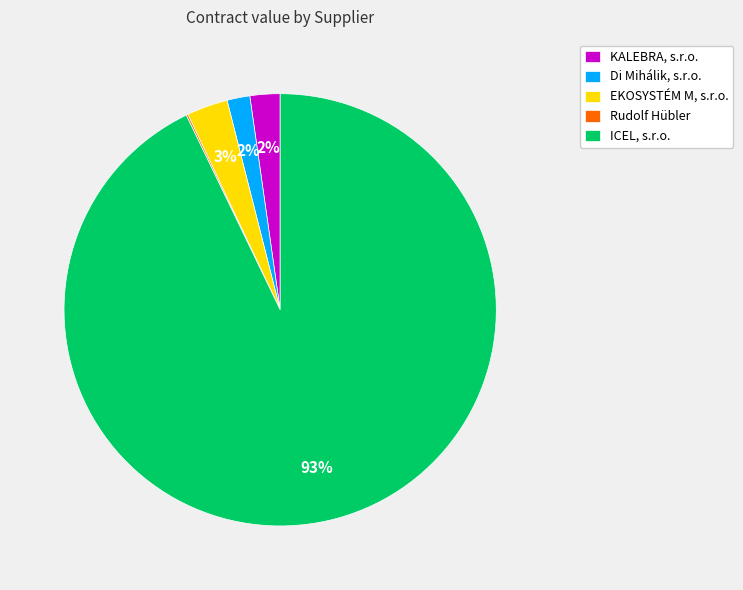

Is there a majority slice in this chart?

Yes